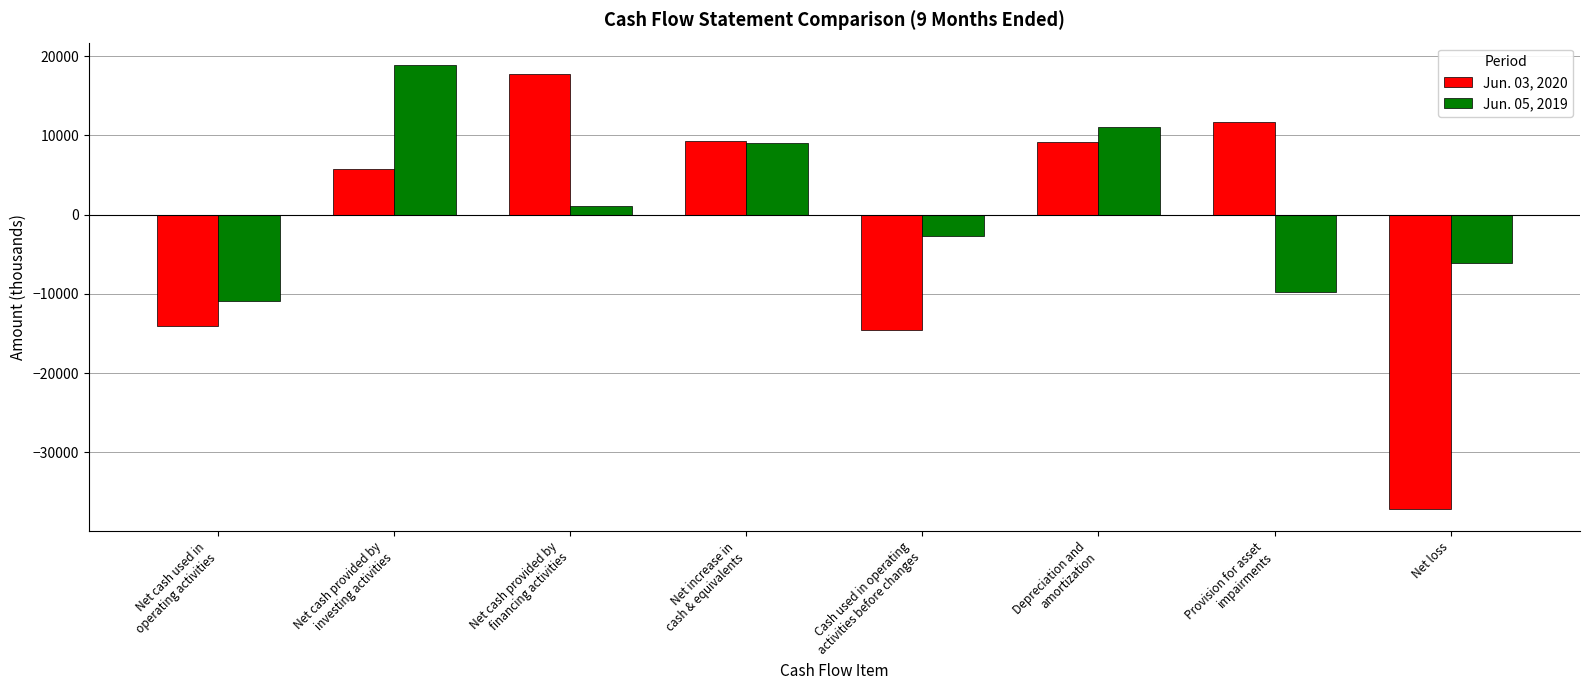

How many bars are there in each group?

2